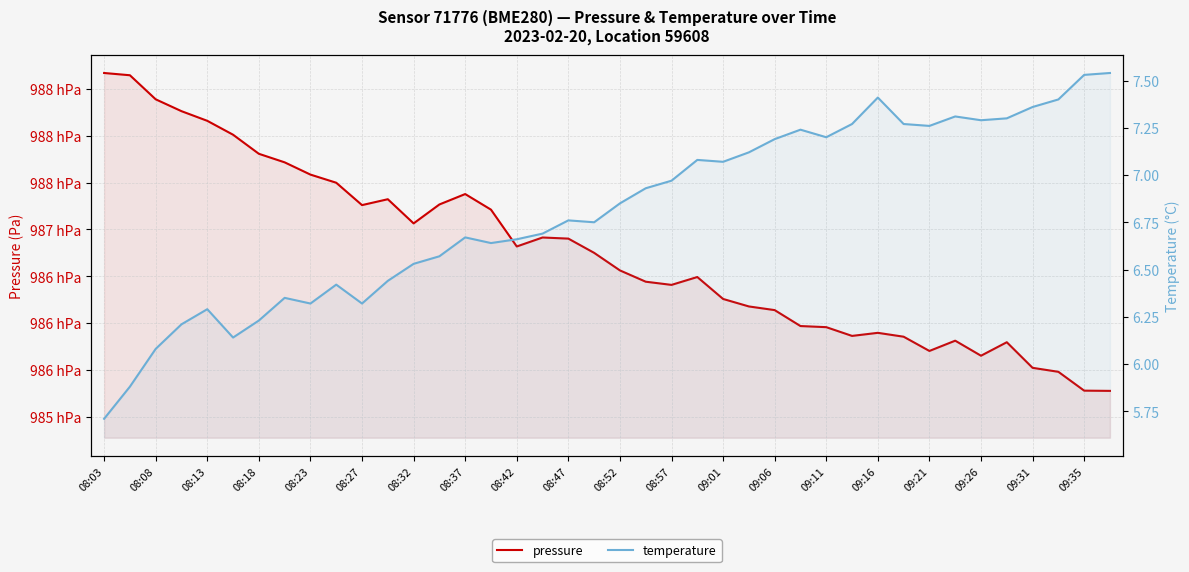

True or false: temperature and pressure intersect in this chart.

False